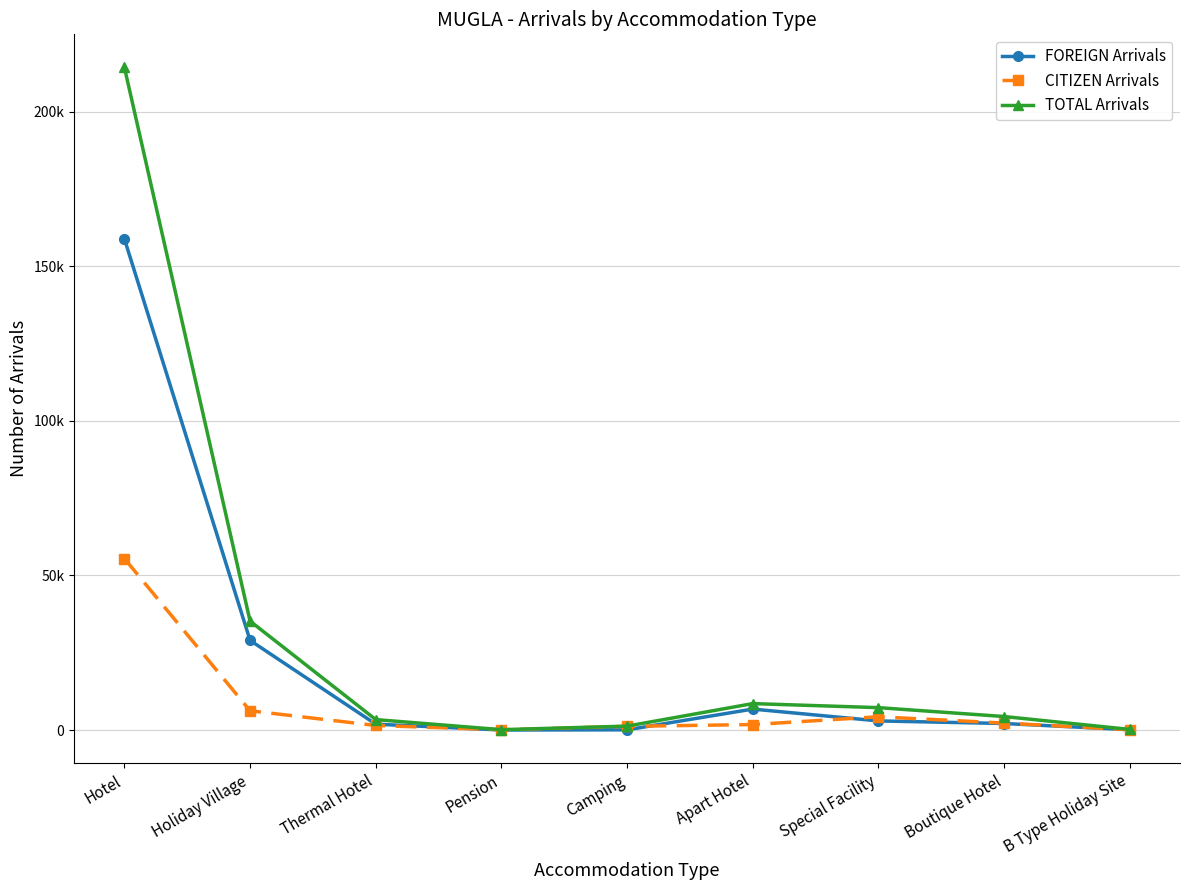

What is the smallest value displayed?

17